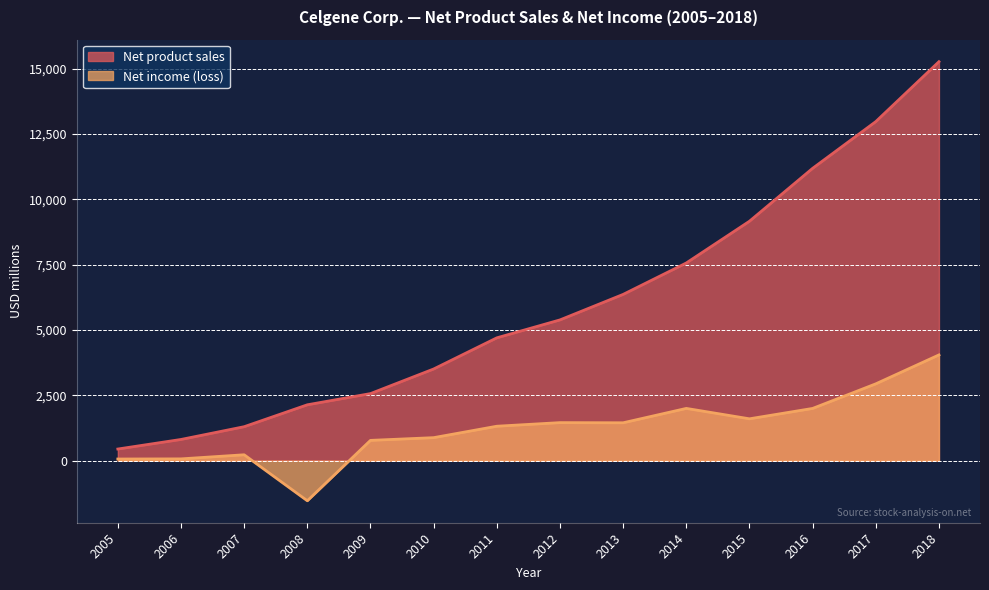

What is the sum of the Net income (loss) values at 2008 and 2006?

-1465